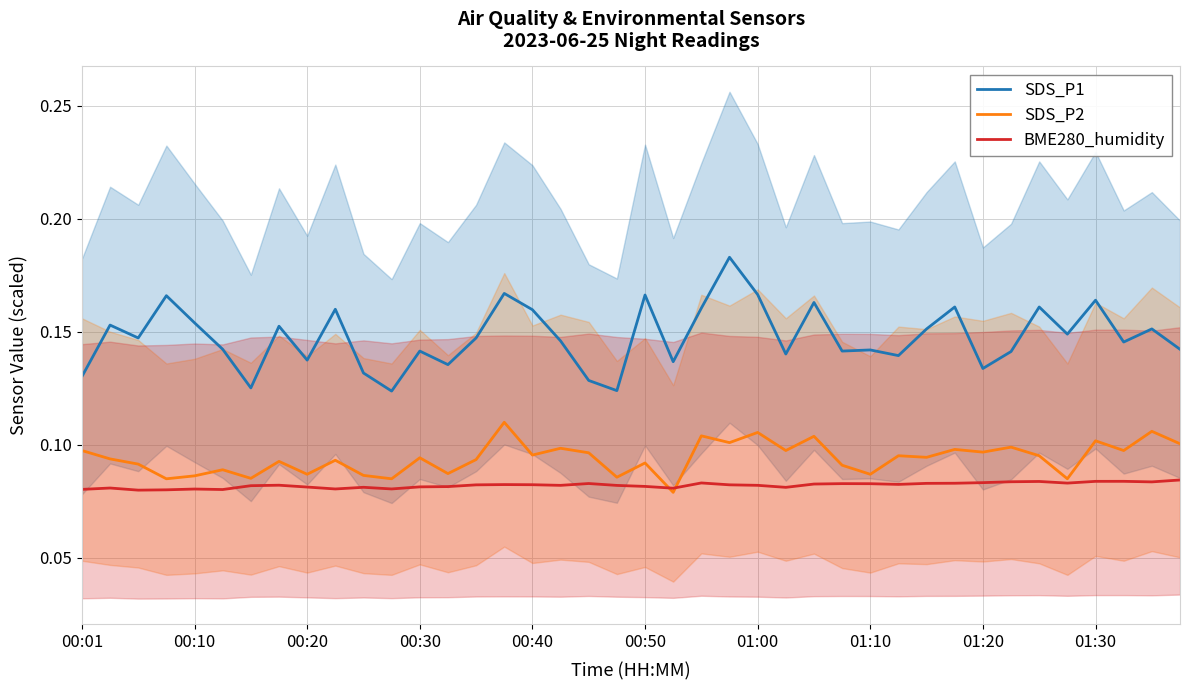

True or false: SDS_P2 and SDS_P1 intersect in this chart.

False